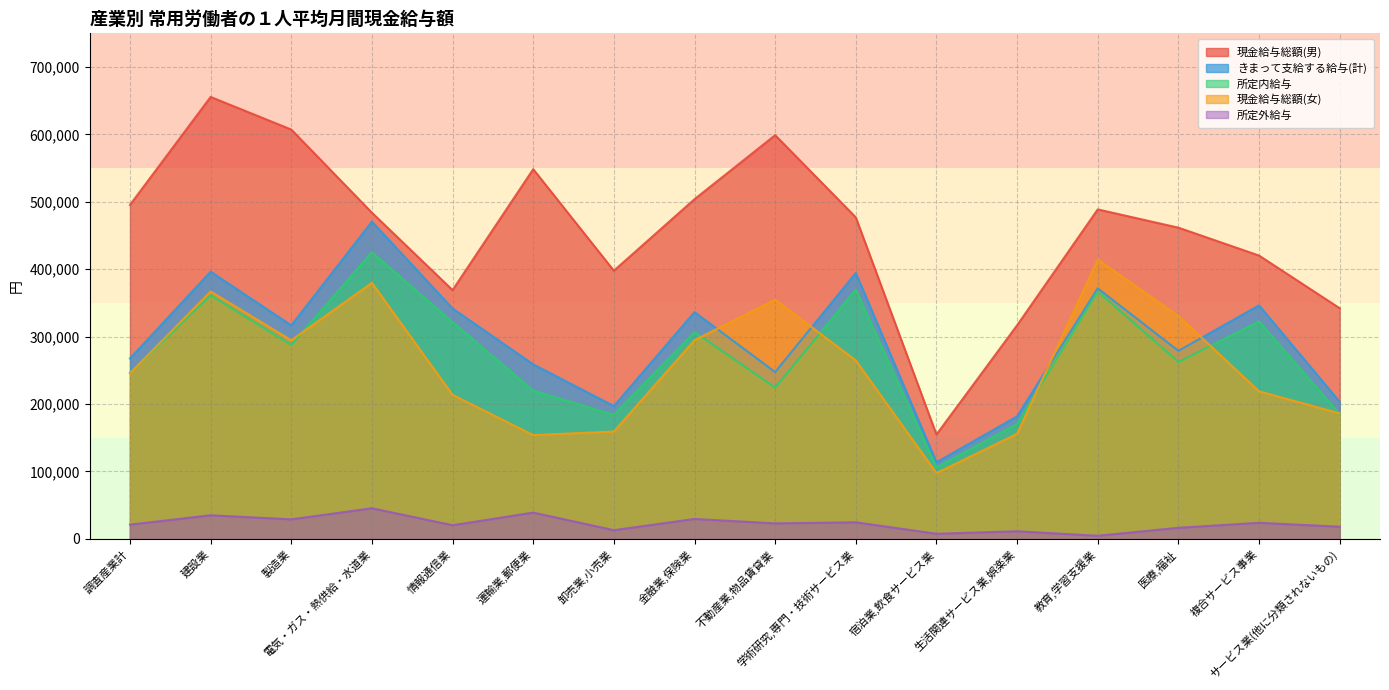

At which category is the sum across all series the highest?

建設業